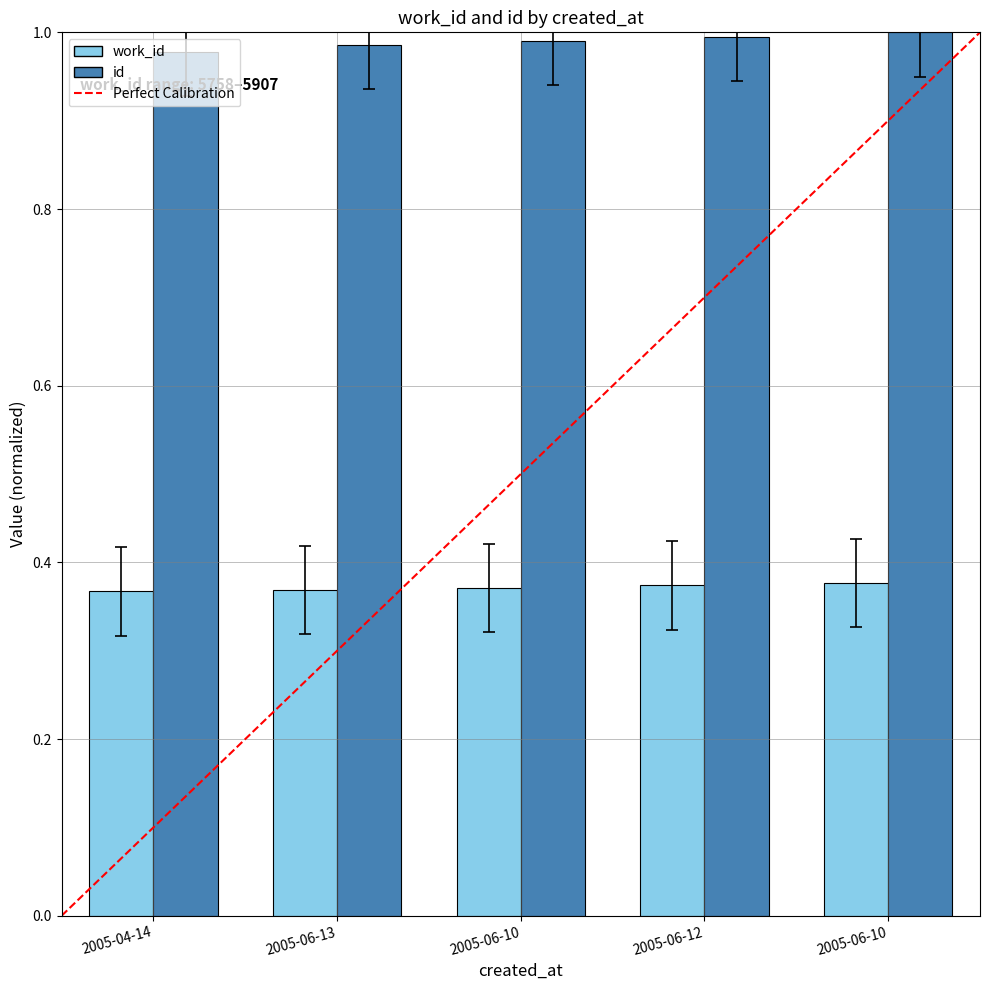

Which series has the widest spread of values?

id